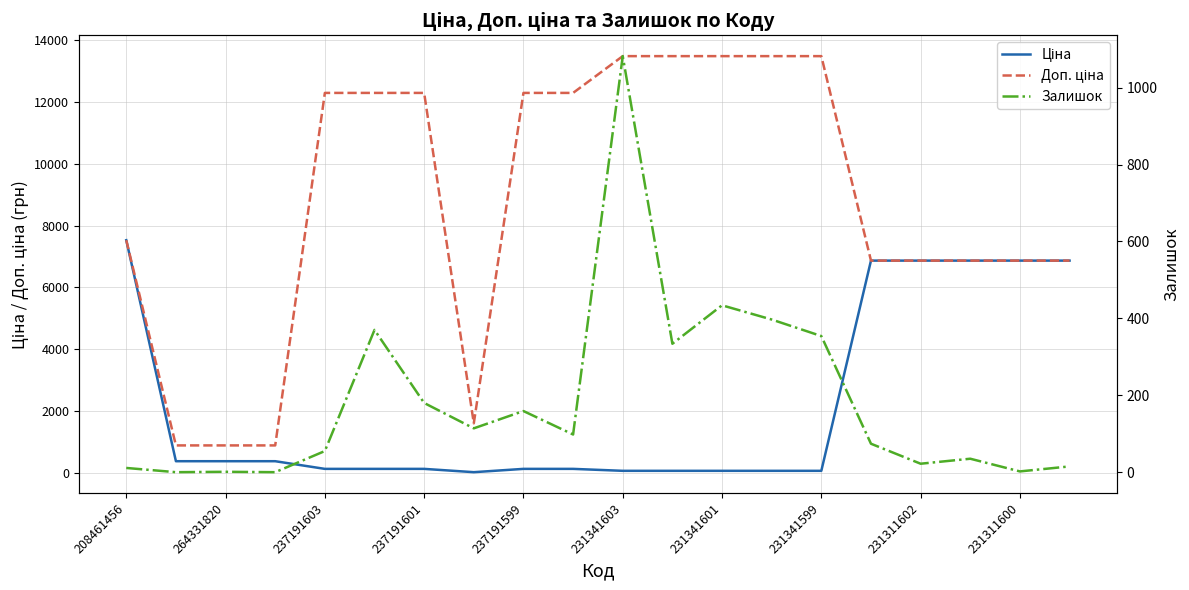

What is the label of the 8th point from the left?

231341599